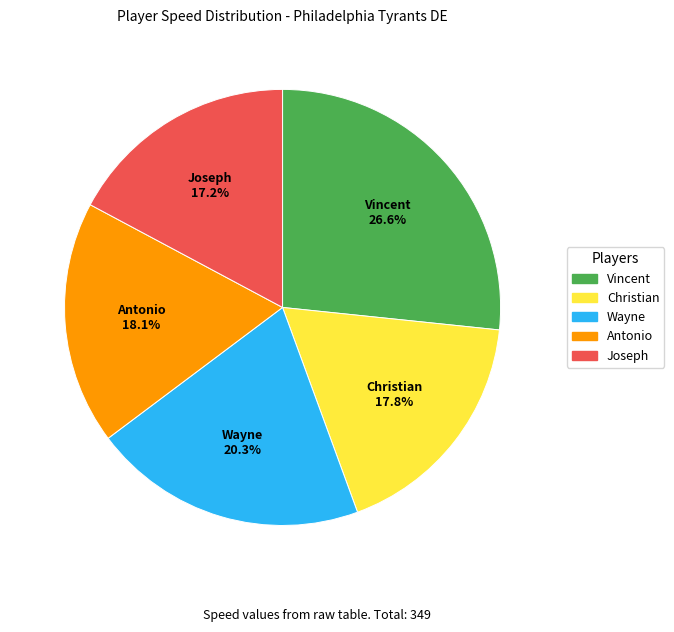

True or false: Joseph accounts for 17% of the total.

True